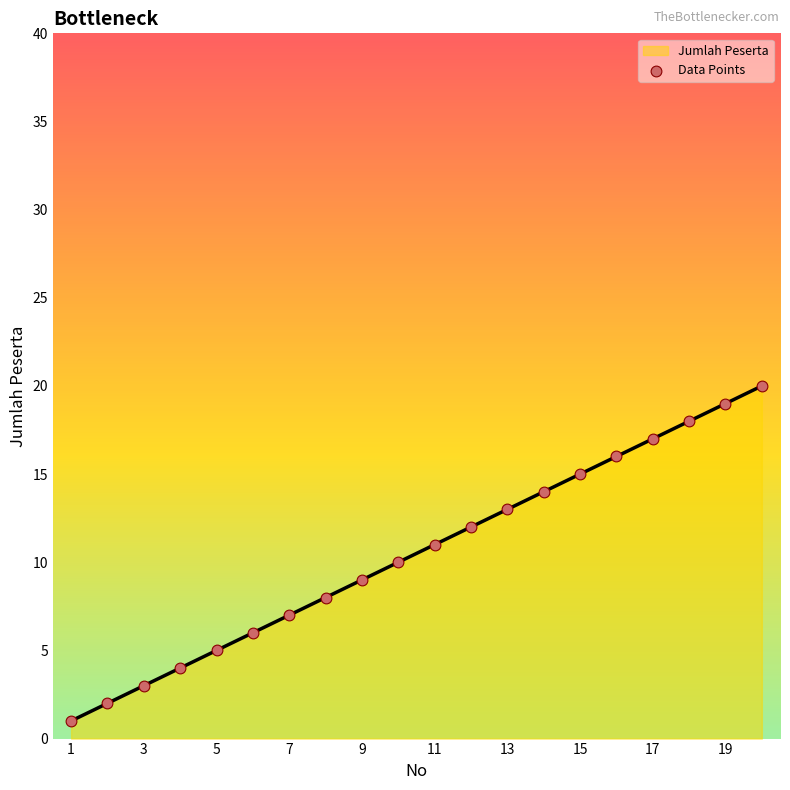

Which has a higher value, 15 or 13?

15